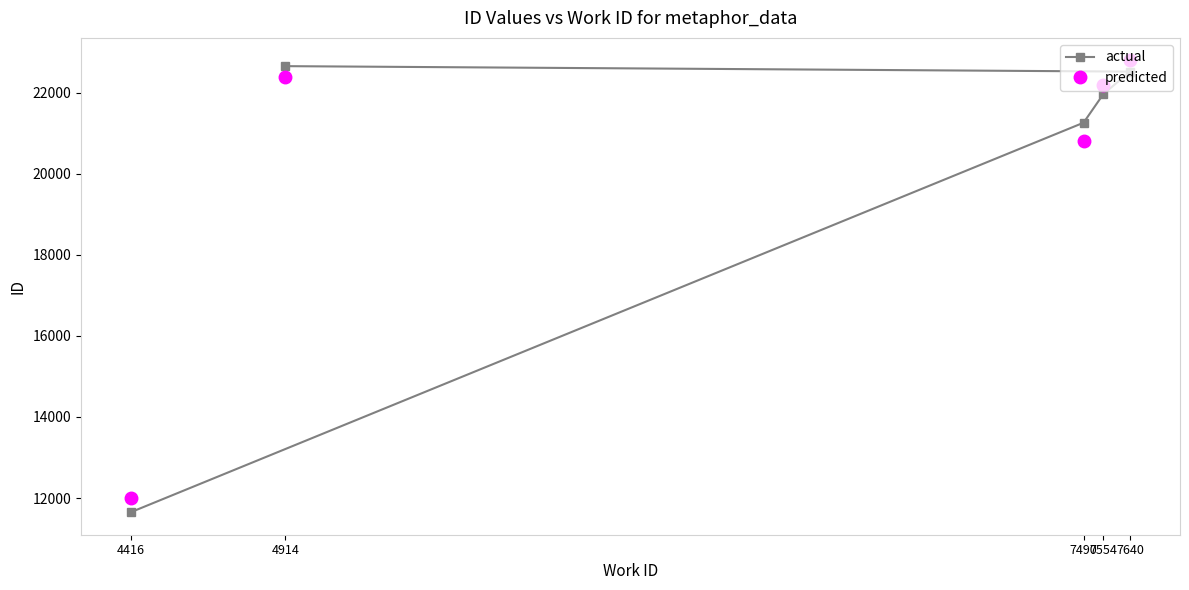

What is the value of the predicted point at the 4th from the left?

22200